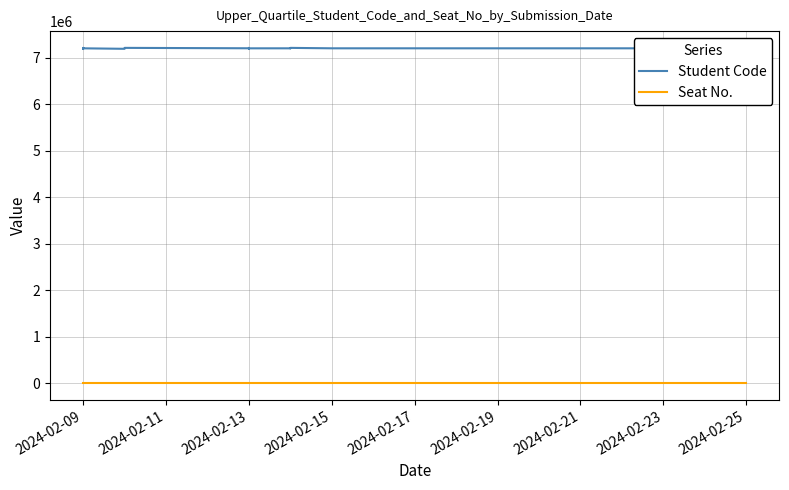

Rank the series by their average value, from lowest to highest.

Seat No., Student Code